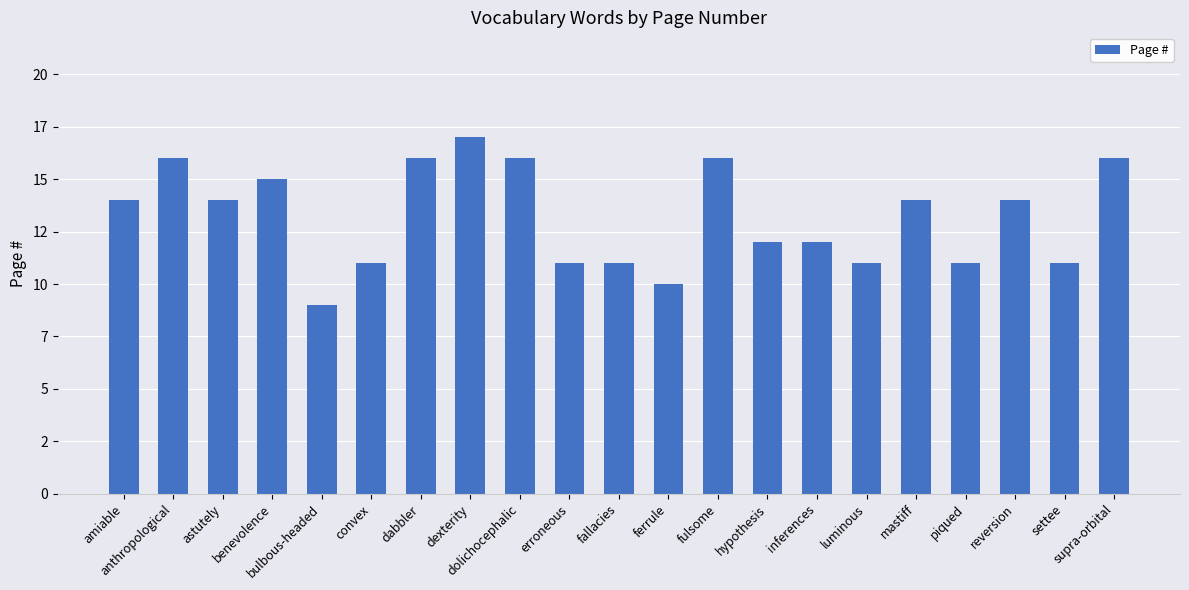

What is the change in value from fallacies to fulsome?

+5